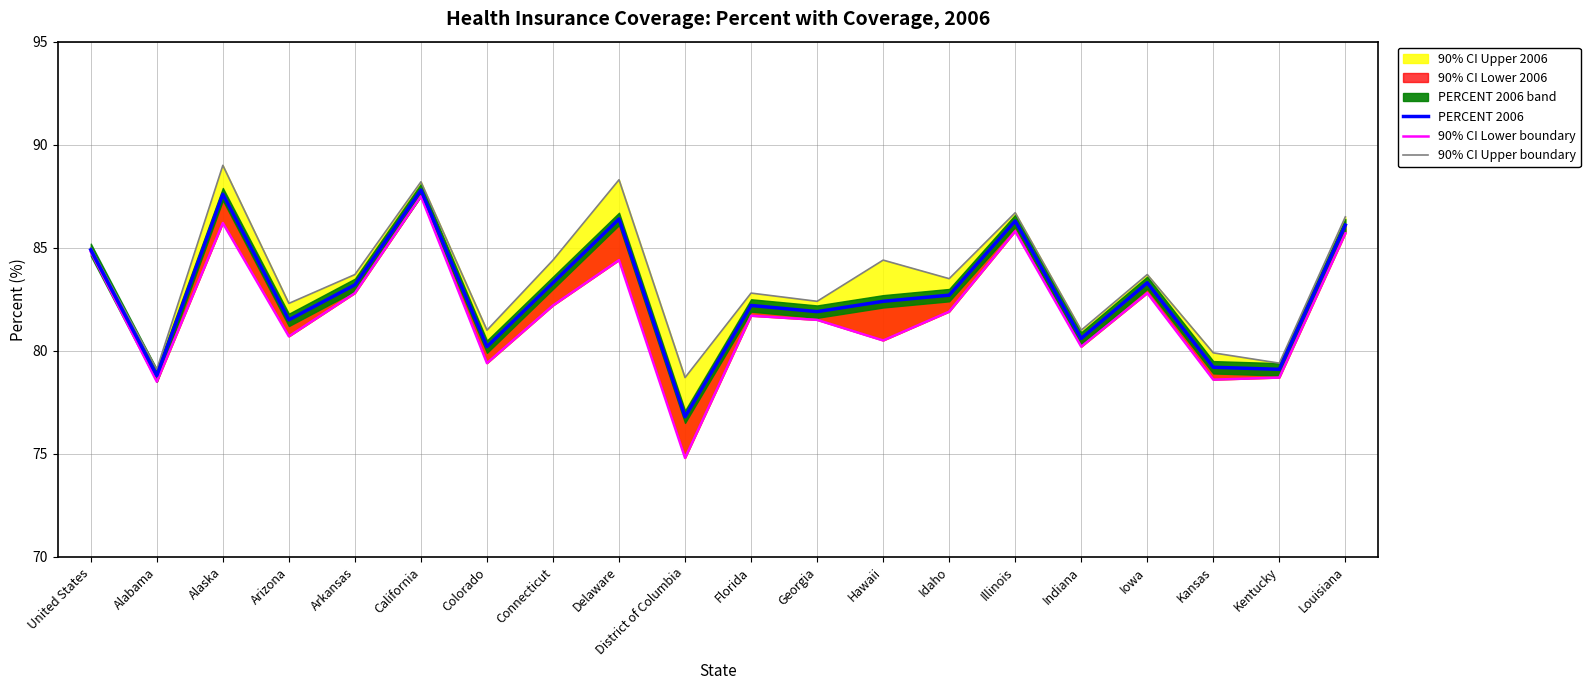

Does the chart display data point markers on the line(s)?

No